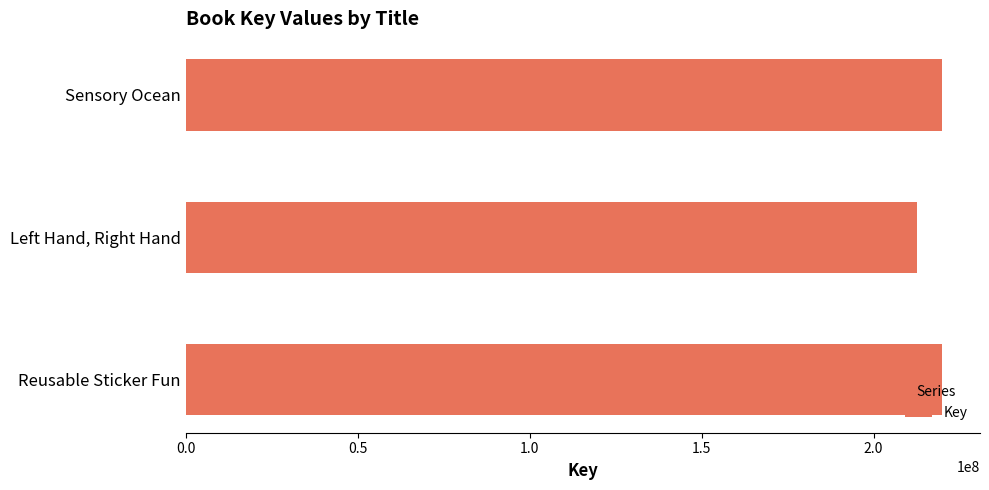

At which label is the value closest to 216221914?

Sensory Ocean